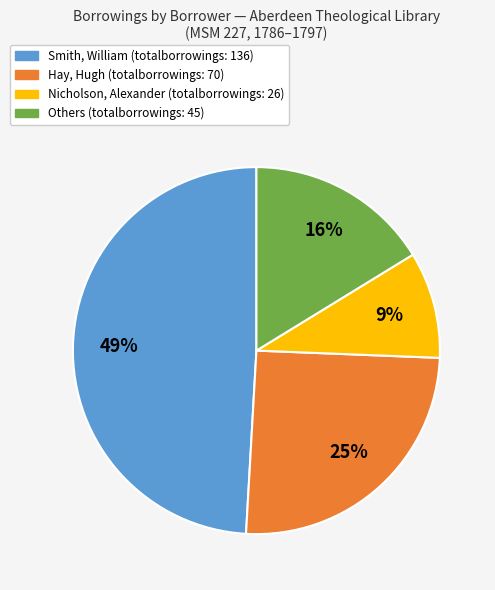

How many segments does this pie chart have?

4